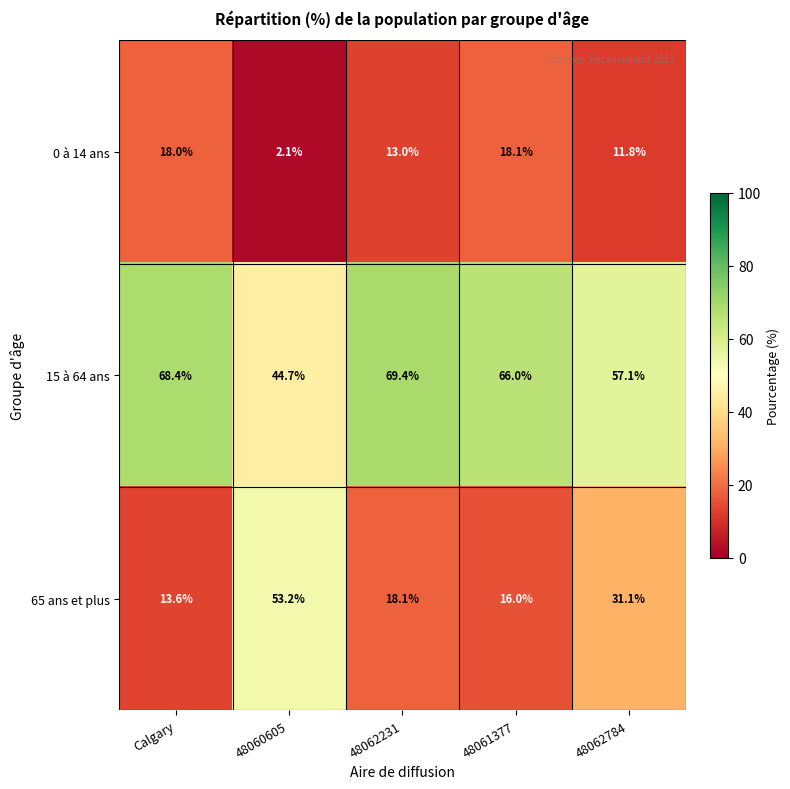

List the series in order of their peak value, highest first.

15 à 64 ans, 65 ans et plus, 0 à 14 ans